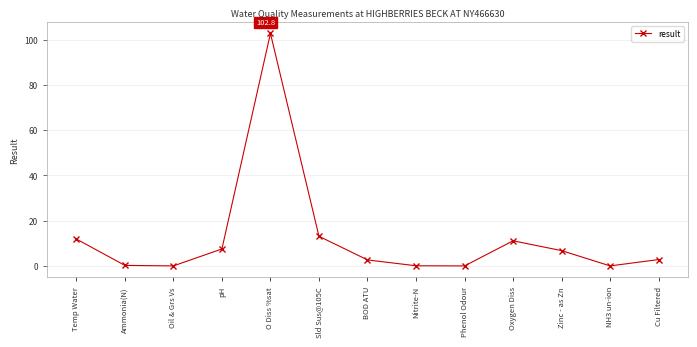

Read the value at Nitrite-N.

0.1